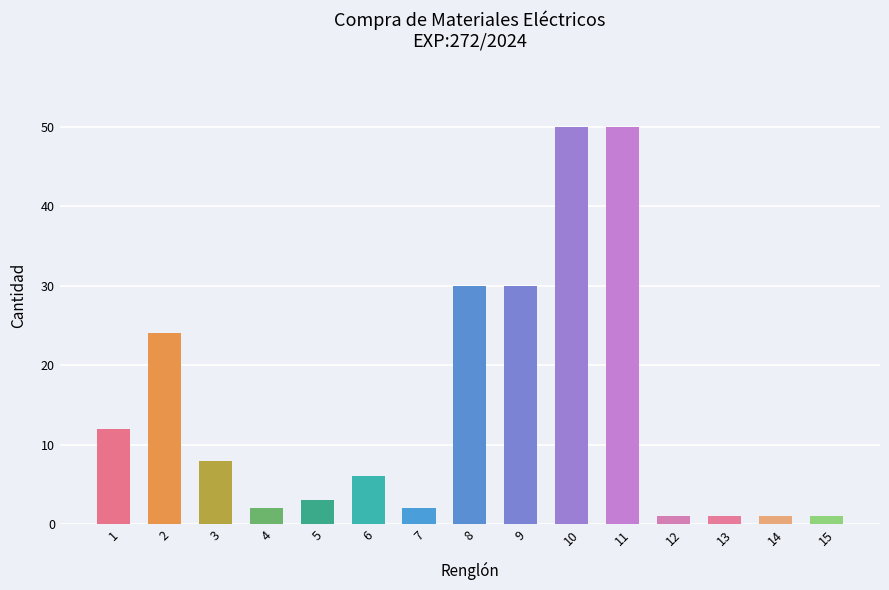

What is the maximum value shown in the chart?

50